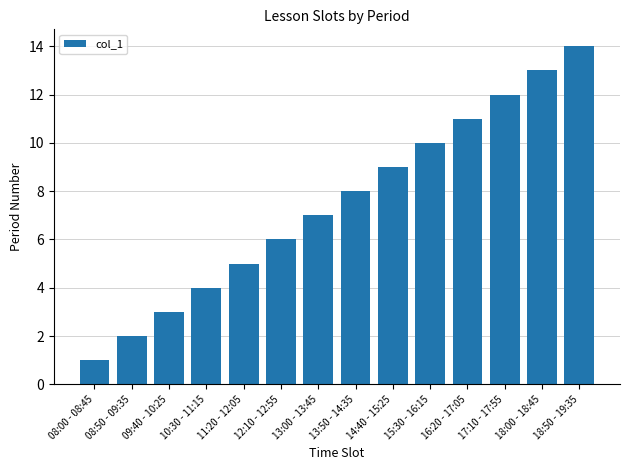

What is the minimum value shown in the chart?

1